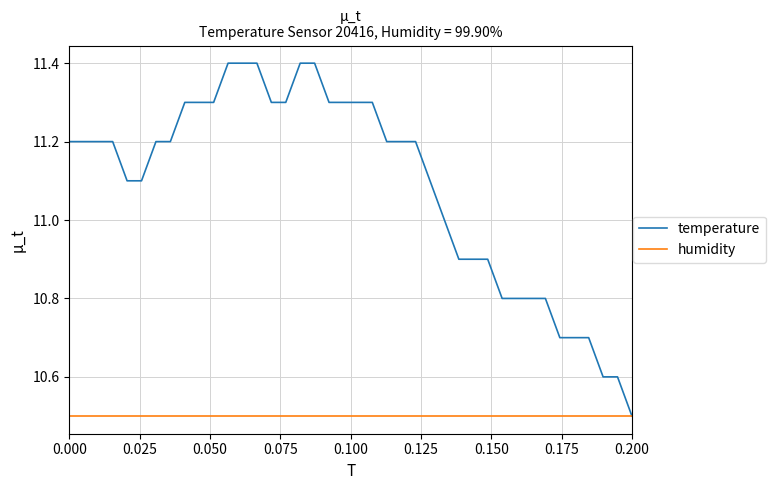

Which series has the largest total across all categories?

temperature